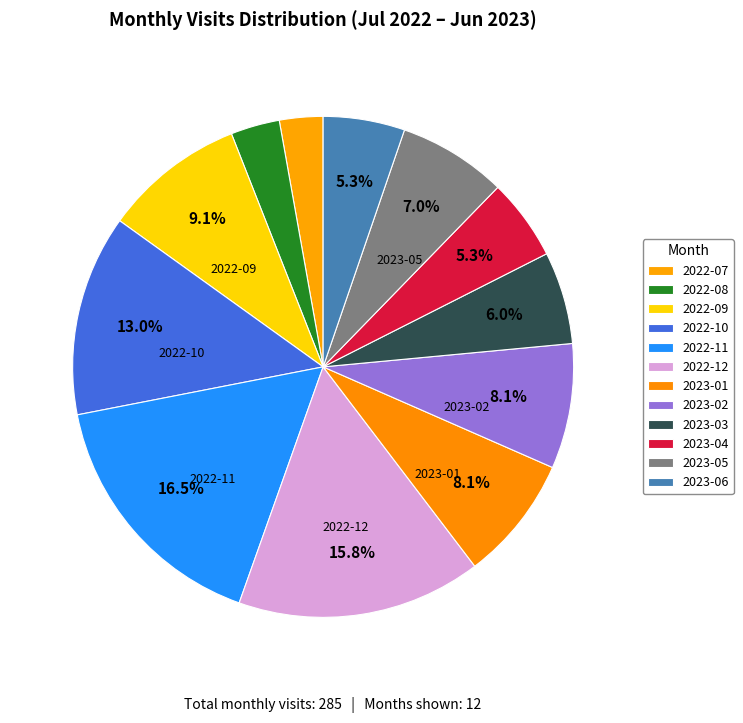

Combined, what portion of the pie is 2022-12 and 2023-05?

22.8%